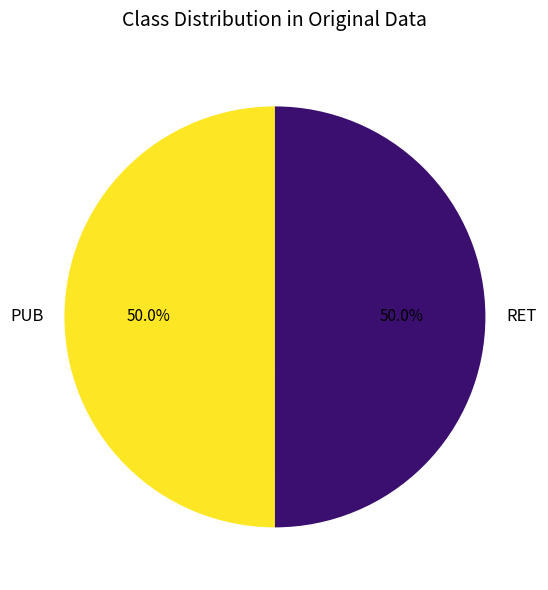

Is the sum of RET and PUB greater than half?

Yes